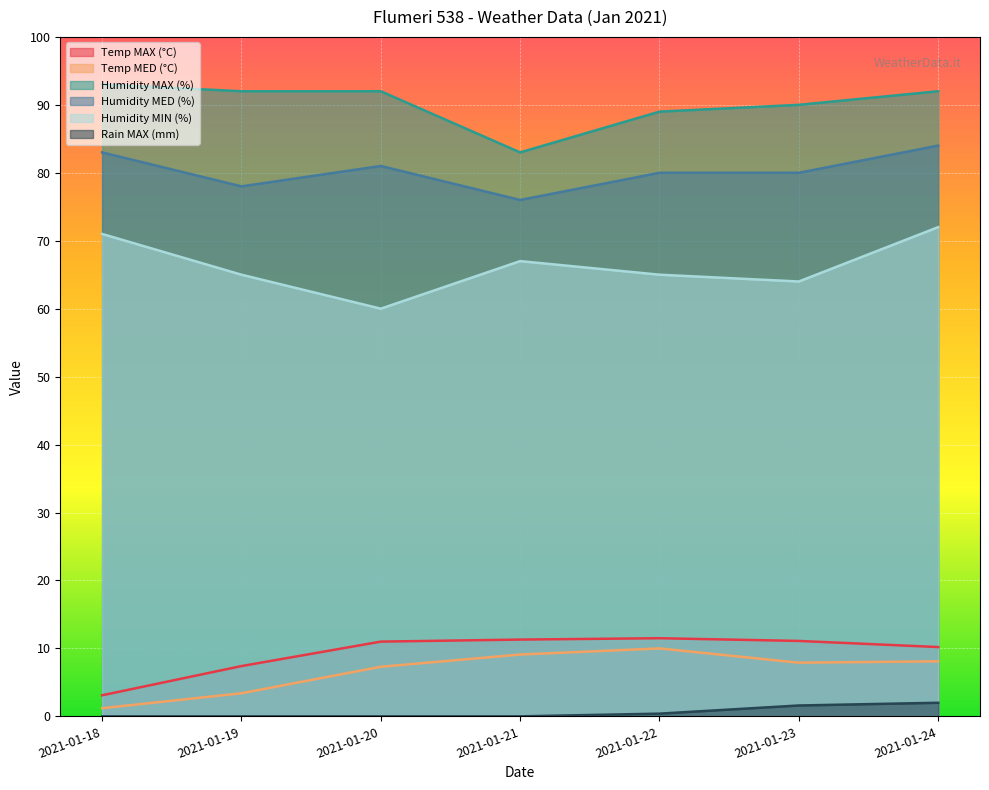

Reading left to right, list all the values displayed in this chart.

Temp MAX (°C): 2021-01-18=3.1	2021-01-19=7.4	2021-01-20=11.0	2021-01-21=11.3	2021-01-22=11.5	2021-01-23=11.1	2021-01-24=10.2
Temp MED (°C): 2021-01-18=1.2	2021-01-19=3.4	2021-01-20=7.3	2021-01-21=9.1	2021-01-22=10.0	2021-01-23=7.9	2021-01-24=8.1
Humidity MAX (%): 2021-01-18=93.0	2021-01-19=92.0	2021-01-20=92.0	2021-01-21=83.0	2021-01-22=89.0	2021-01-23=90.0	2021-01-24=92.0
Humidity MED (%): 2021-01-18=83.0	2021-01-19=78.0	2021-01-20=81.0	2021-01-21=76.0	2021-01-22=80.0	2021-01-23=80.0	2021-01-24=84.0
Humidity MIN (%): 2021-01-18=71.0	2021-01-19=65.0	2021-01-20=60.0	2021-01-21=67.0	2021-01-22=65.0	2021-01-23=64.0	2021-01-24=72.0
Rain MAX (mm): 2021-01-18=0.0	2021-01-19=0.0	2021-01-20=0.0	2021-01-21=0.0	2021-01-22=0.4	2021-01-23=1.6	2021-01-24=2.0